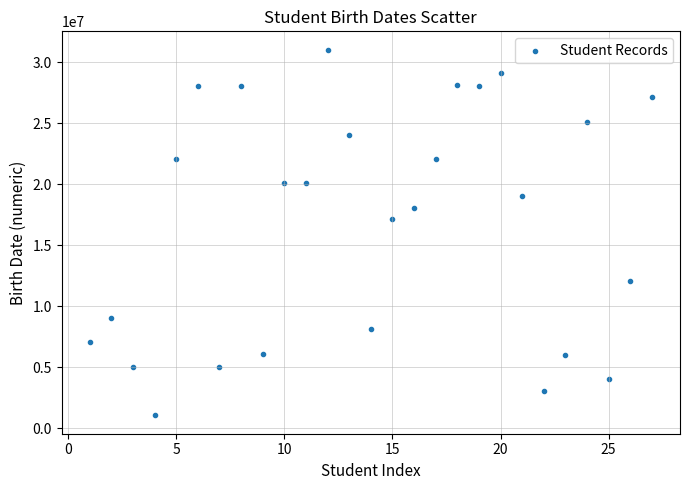

What is the range of X values (max minus min)?

26